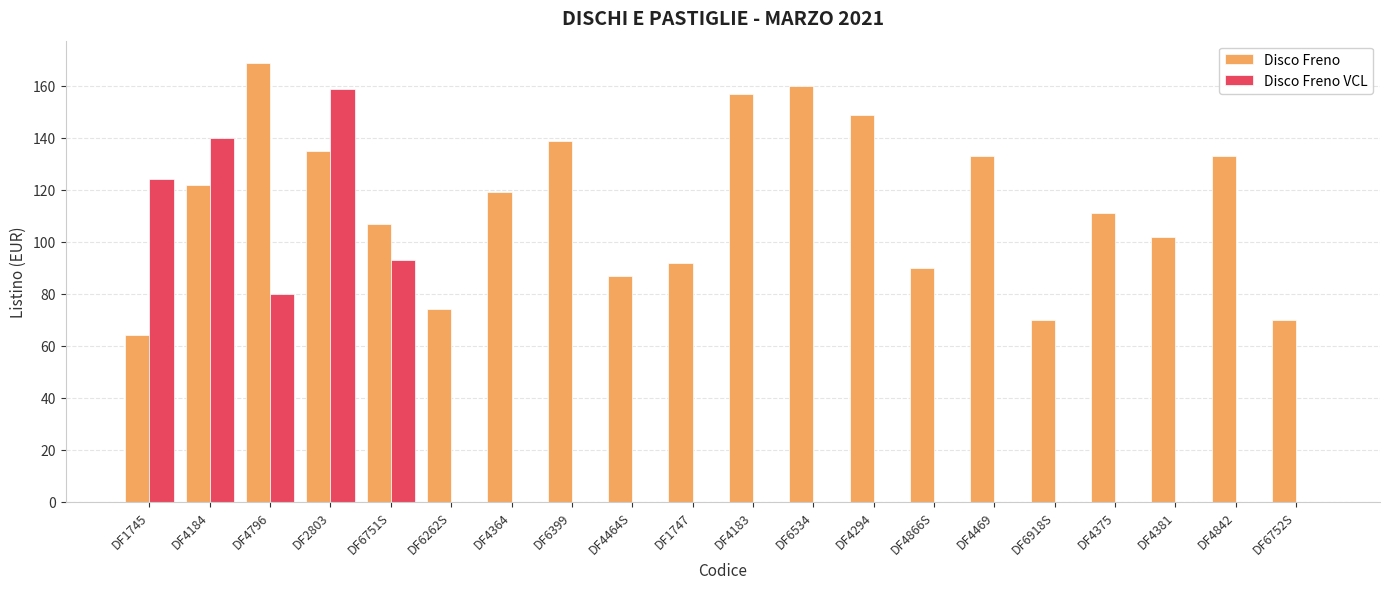

What is the total value across all series at DF6751S?

200